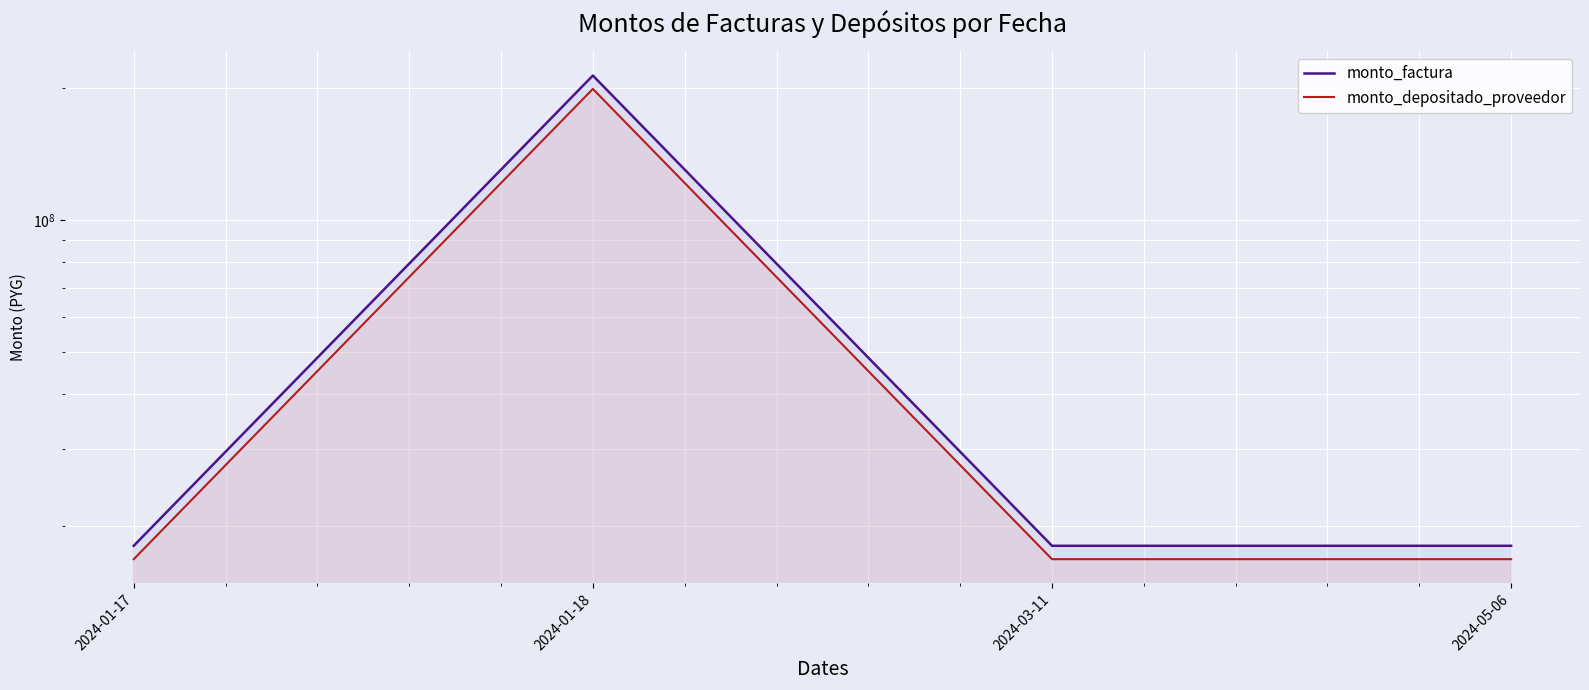

At which category is the sum across all series the highest?

2024-01-18